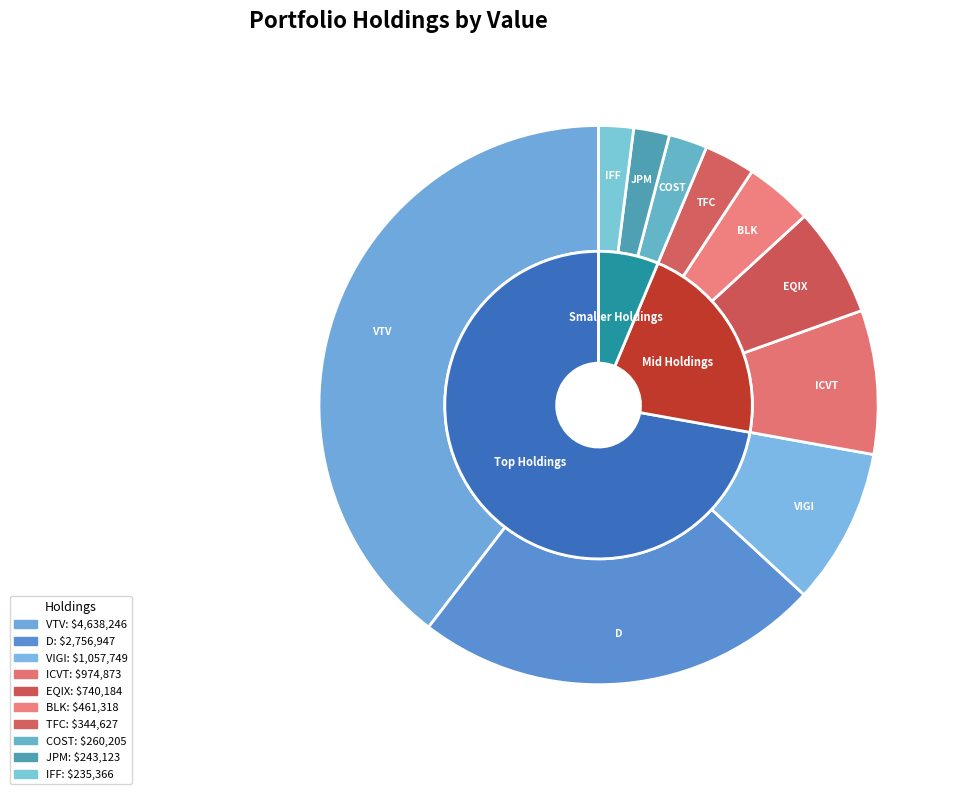

To the nearest percent, what is the combined percentage of JPMORGAN CHASE & CO and DOMINION ENERGY INC?

26%